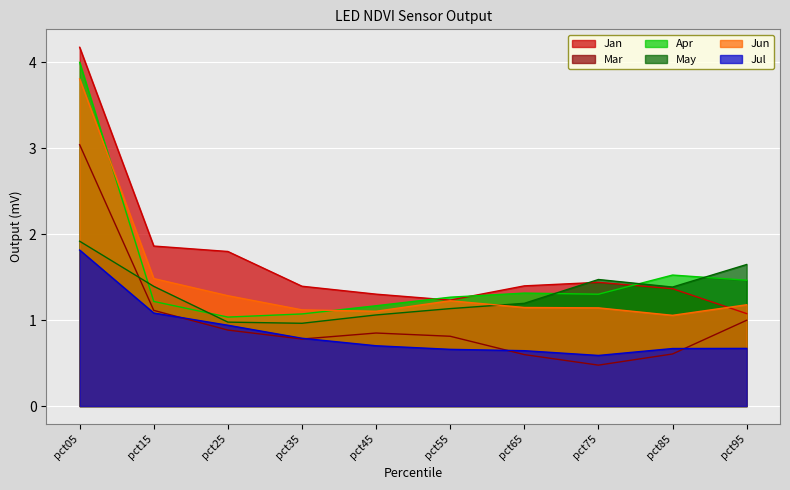

What is the difference between the second highest and second lowest values in the Jul series?

0.4